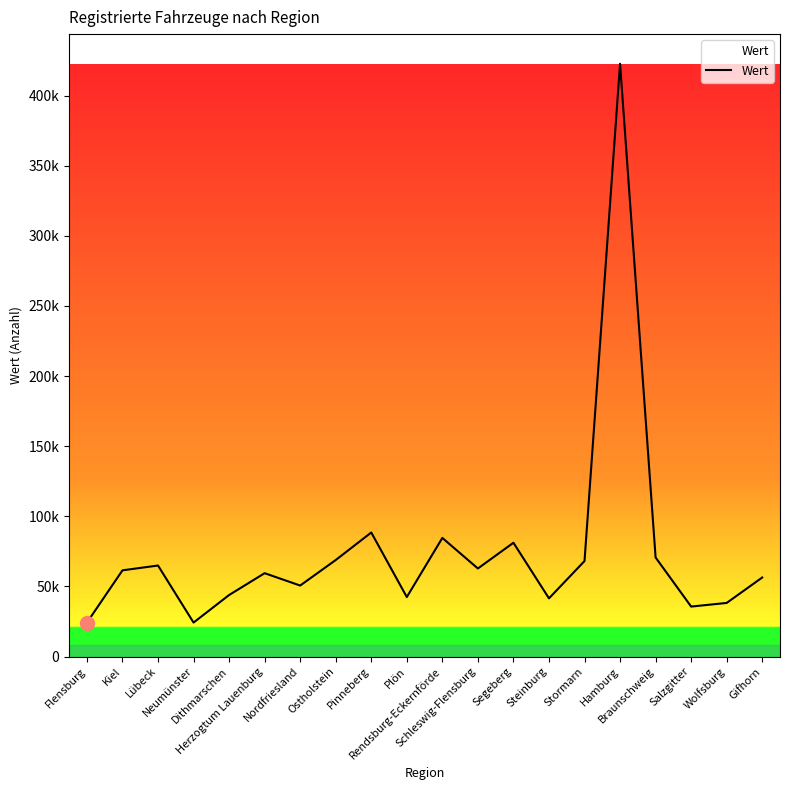

Does the chart have visible grid lines?

No